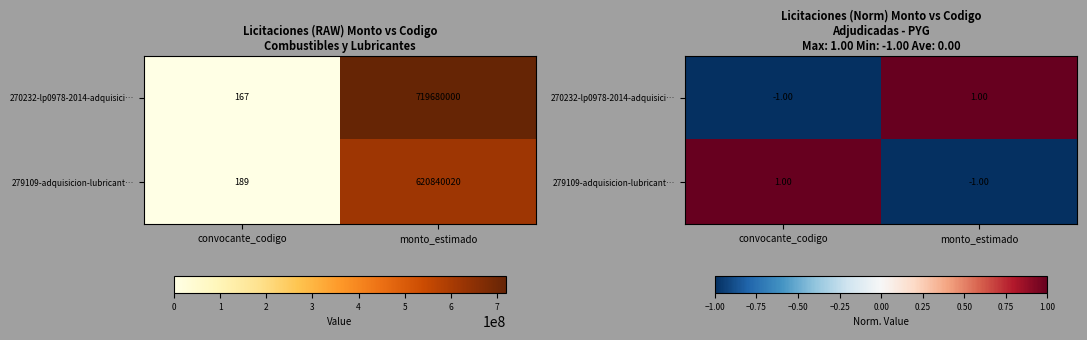

Which series has the widest spread of values?

270232-lp0978-2014-adquisici…